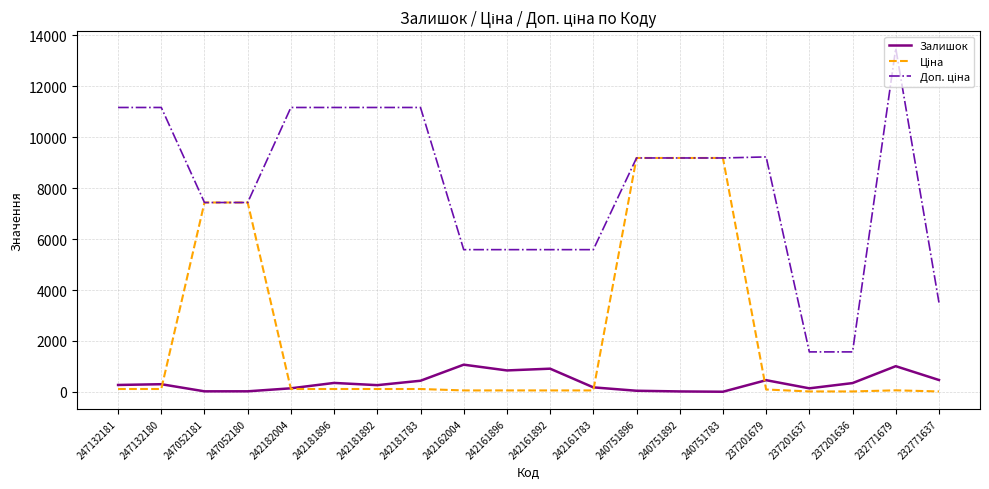

The value of Залишок at 237201636 is 344.0. True or false?

True